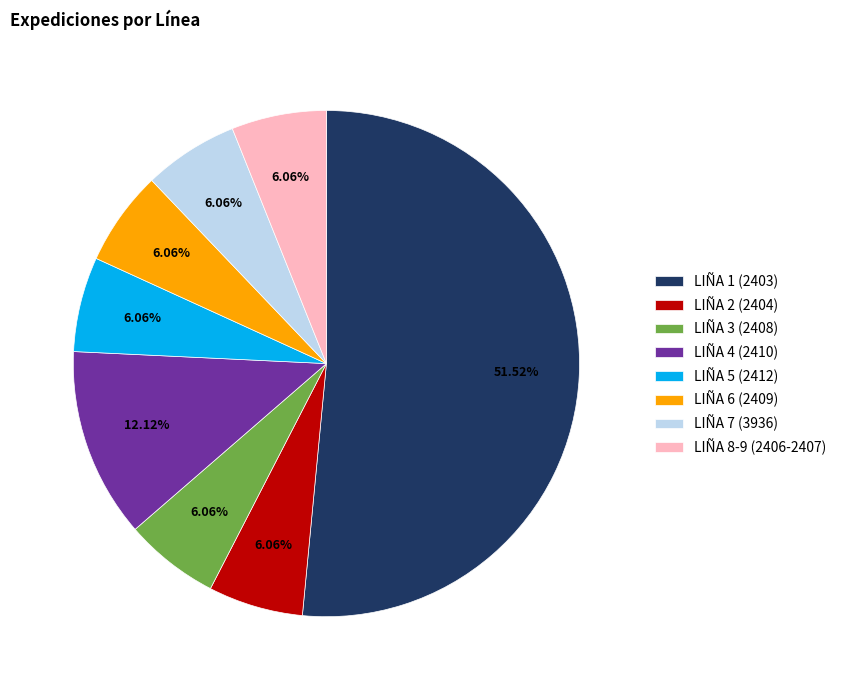

Is LIÑA 1 (2403) the majority of the pie?

Yes